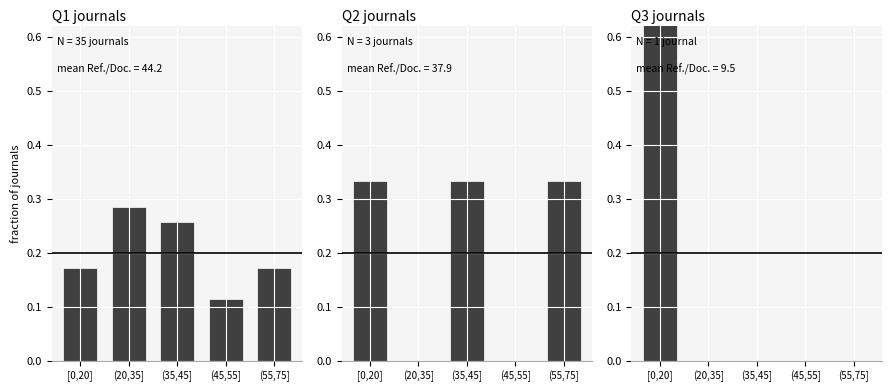

Rank the categories by Q2 journals value from lowest to highest.

(20,35], (45,55], [0,20], (35,45], (55,75]